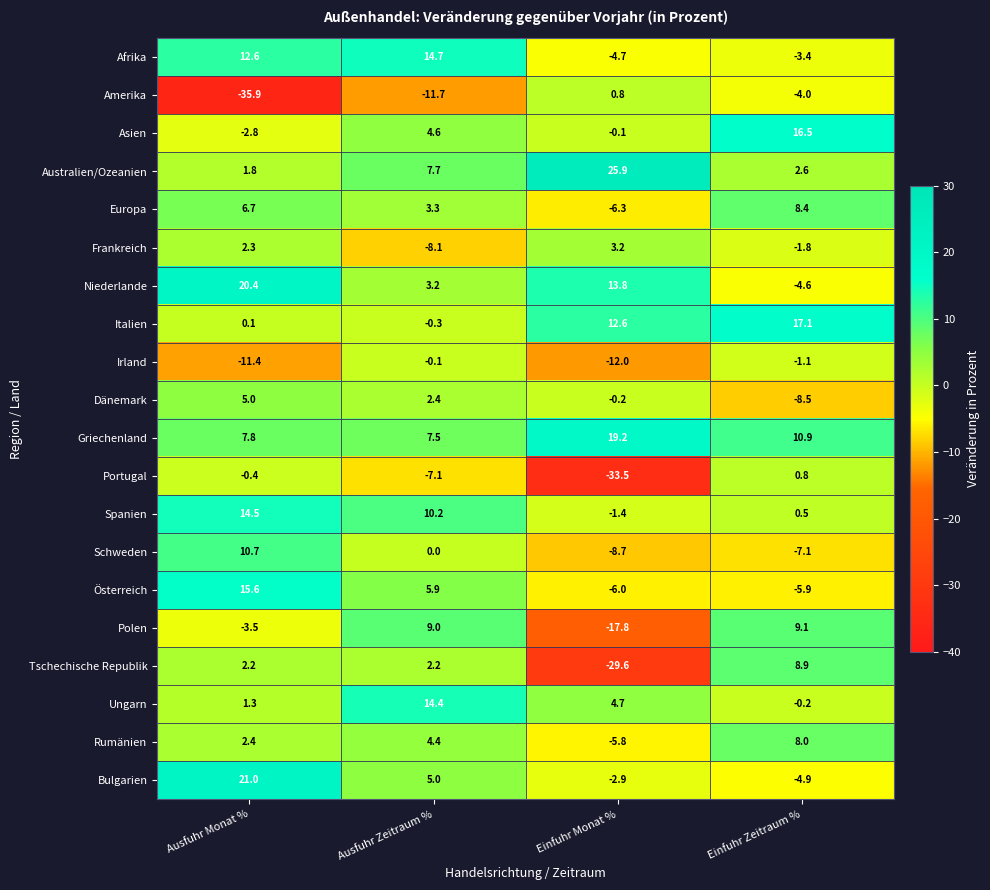

What is the total value across all series at Einfuhr Monat %?

-48.8